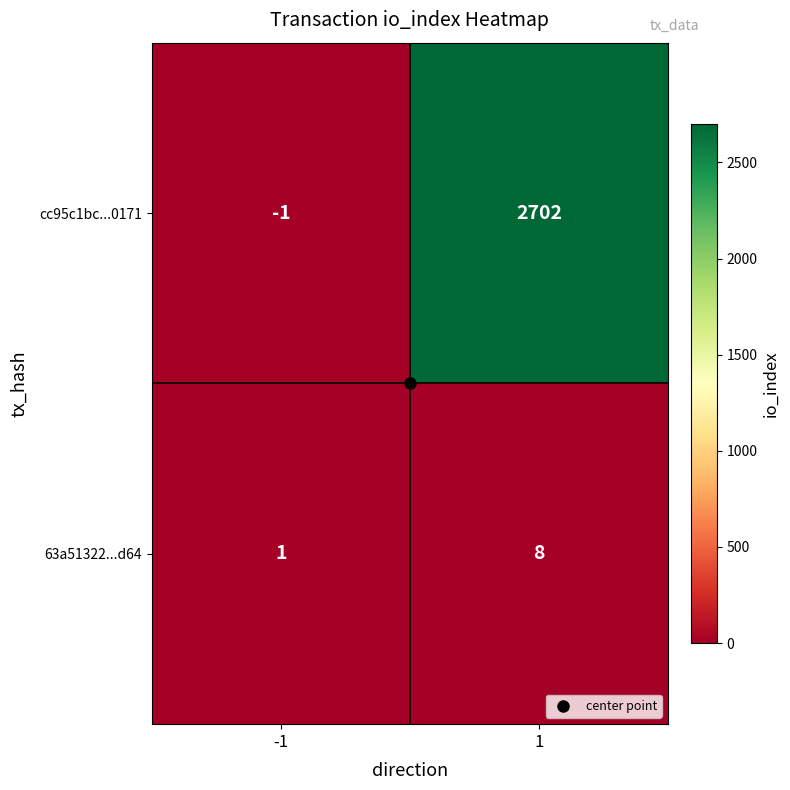

Rank the series at -1 from lowest to highest value.

cc95c1bc...0171, 63a51322...d64